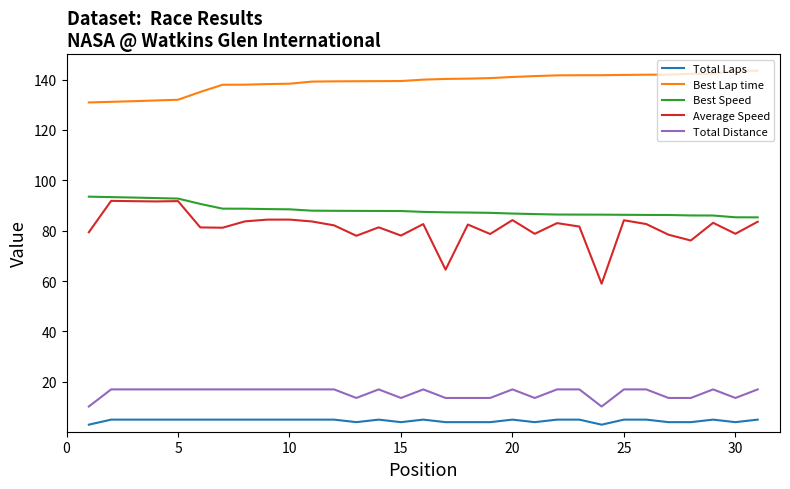

Which series has the largest total across all categories?

Best Lap time